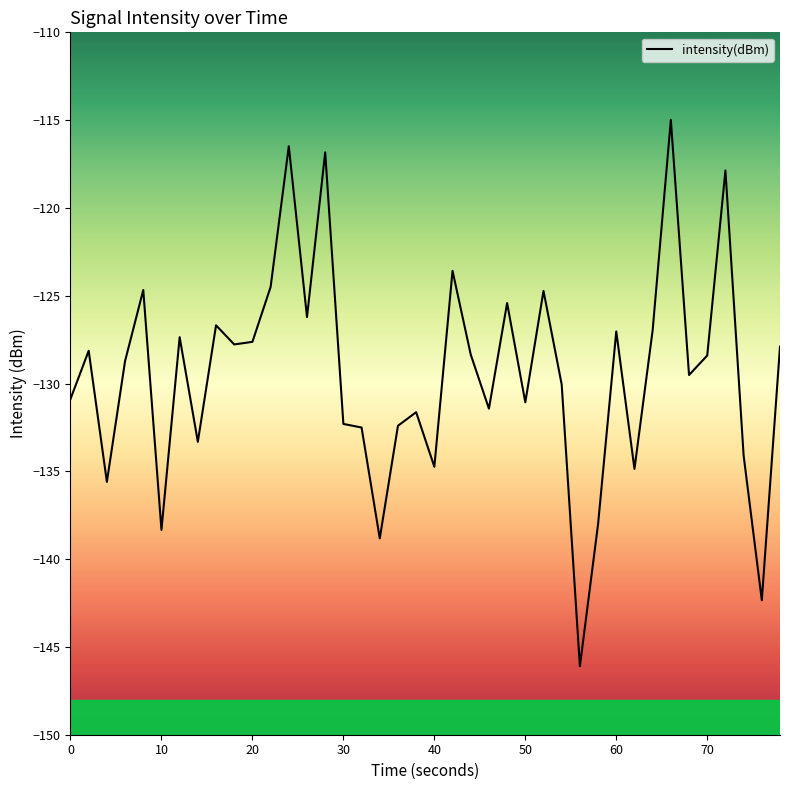

What is the difference between the maximum and minimum values?

31.1